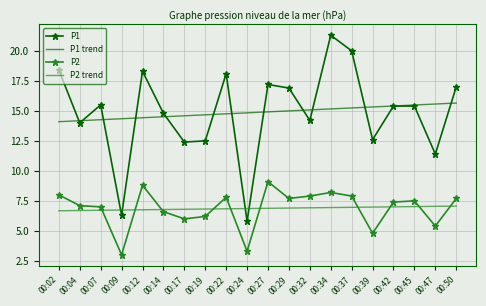

At which category does P1 reach its first local valley?

00:04